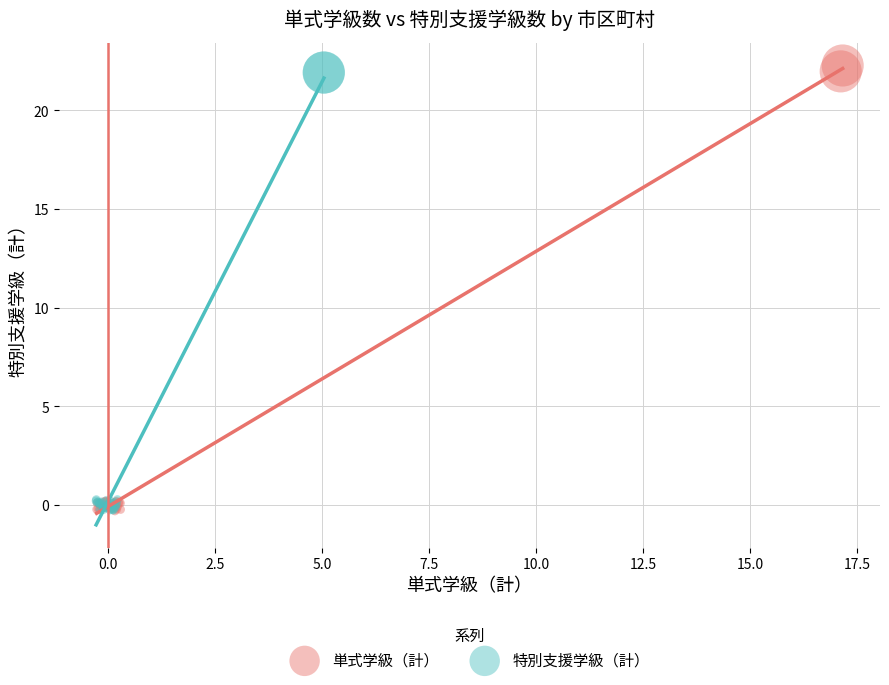

Which series has the largest Y range (max minus min)?

単式学級（計）